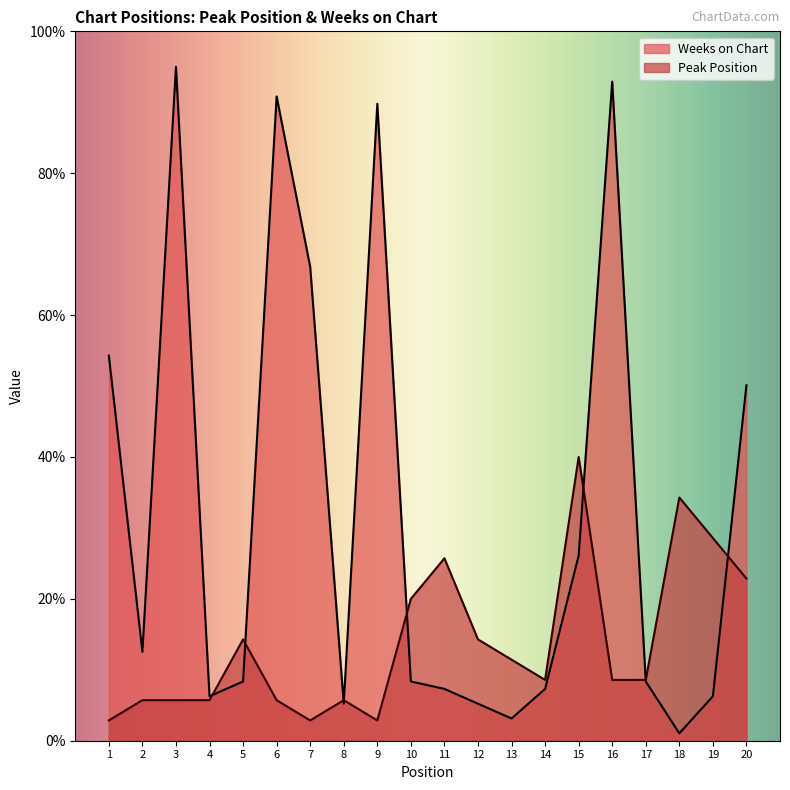

At which category is the sum across all series the highest?

16